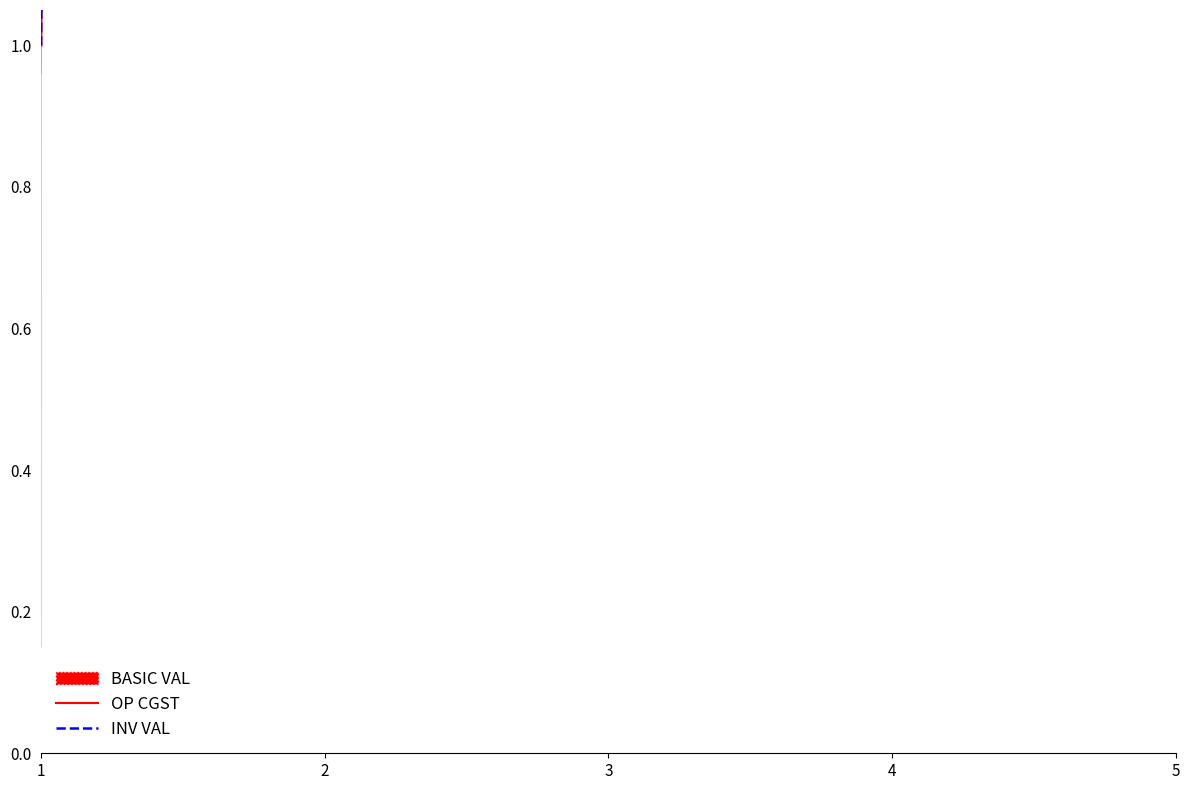

The BASIC VAL series shows 83.4 at 4. True or false?

False